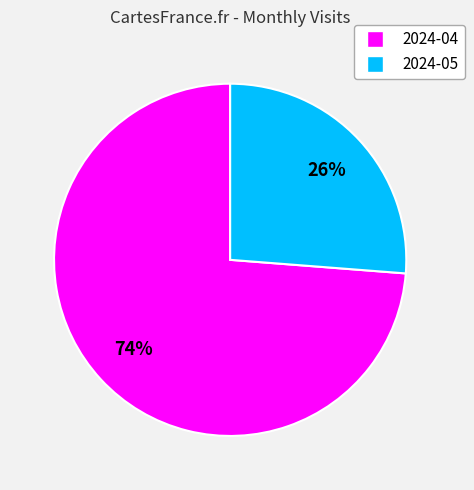

Which category has the smallest portion of the pie?

2024-05